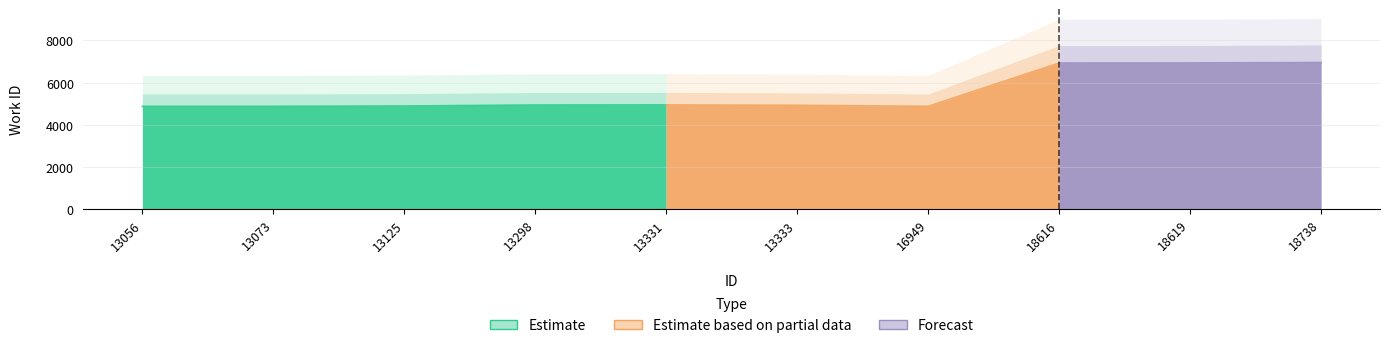

Where is the first local minimum for work_id?

16949